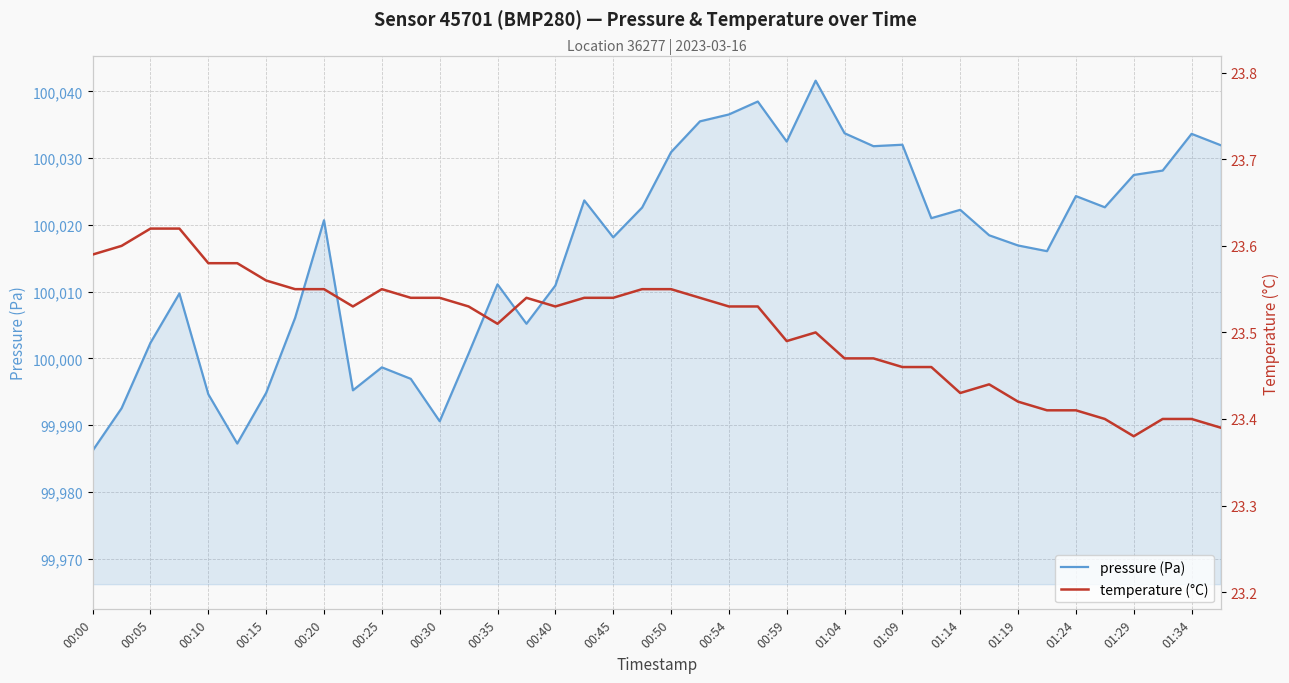

True or false: pressure (Pa) and temperature (°C) intersect in this chart.

False